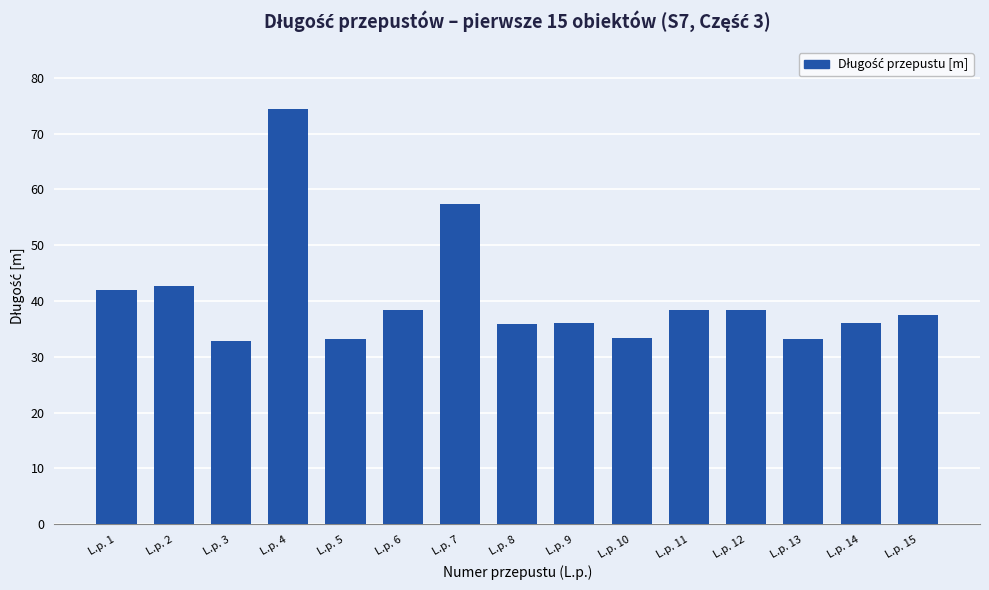

What is the difference between the second highest and minimum values?

24.6